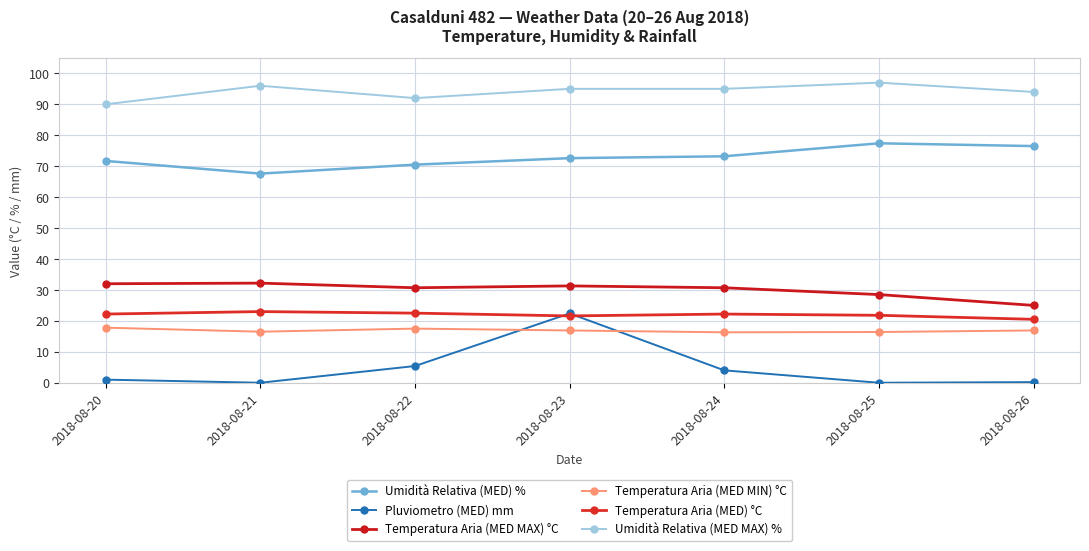

True or false: Umidità Relativa (MED MAX) % and Umidità Relativa (MED) % cross at least once.

False